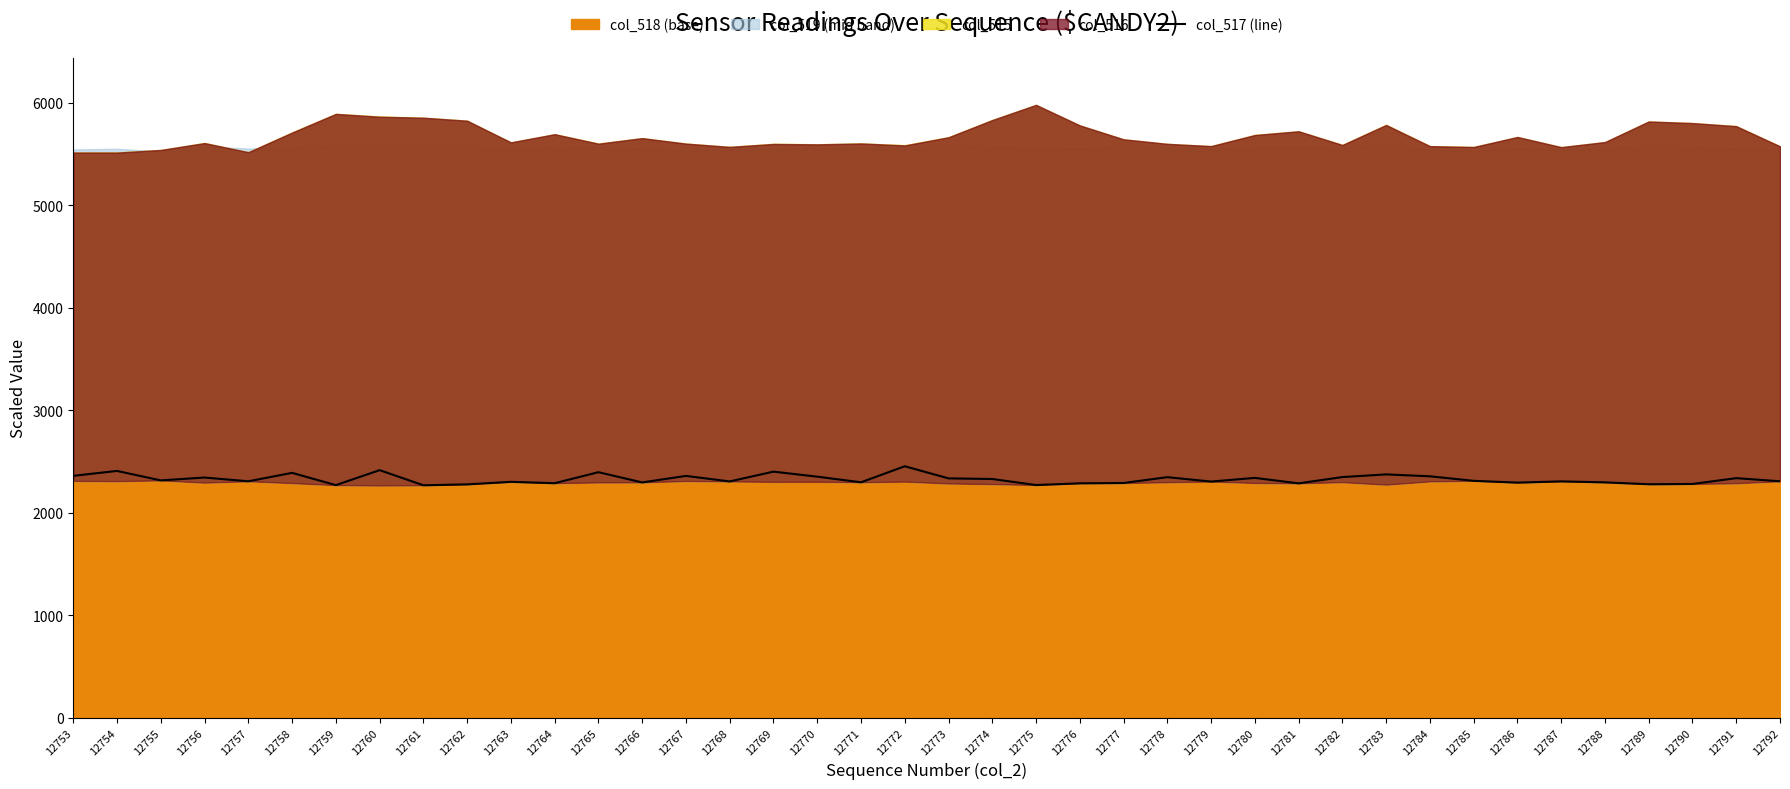

How many points are higher than both their immediate neighbors (excluding endpoints)?

14